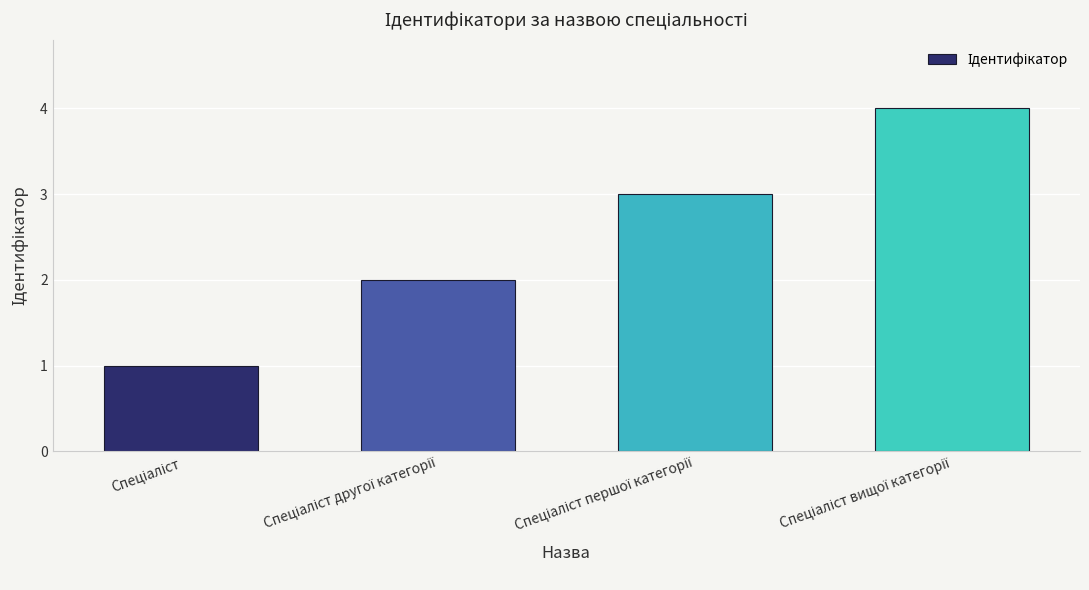

What is the difference between the maximum and minimum values?

3